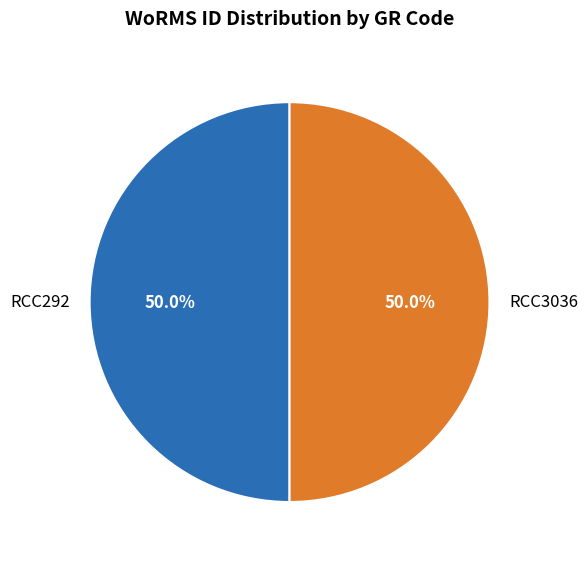

How many segments does this pie chart have?

2